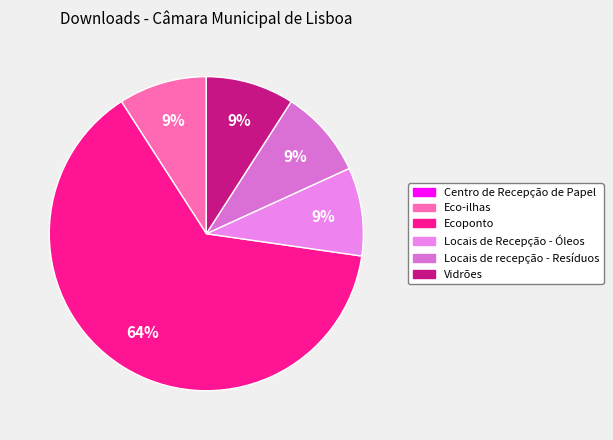

To the nearest percent, what percentage of the pie is Locais de Recepção - Óleos?

9%